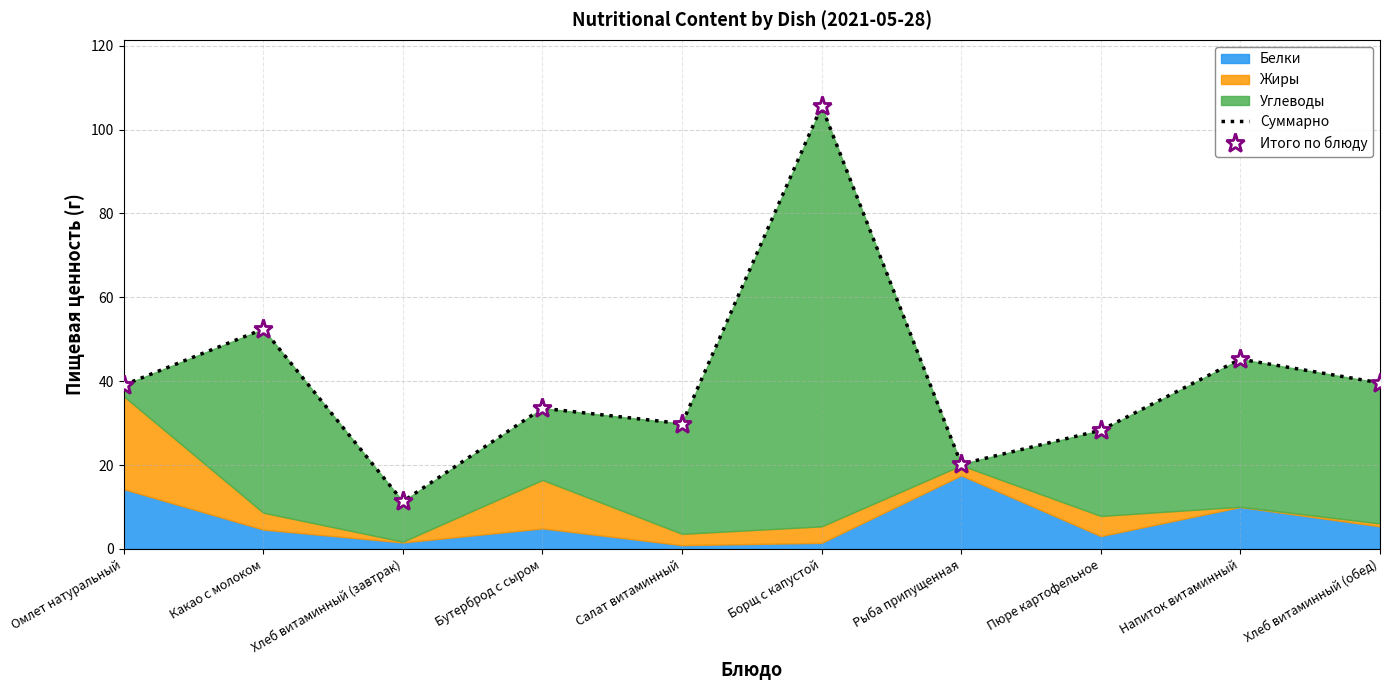

Is it true that Итого по блюду equals 7.3 at Салат витаминный?

False